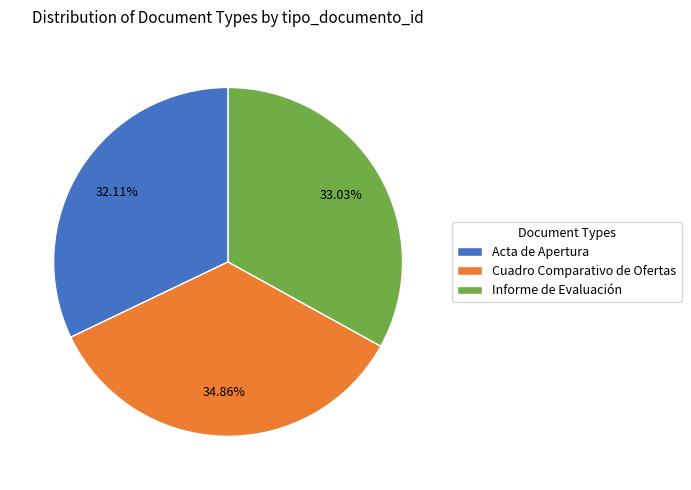

To the nearest percent, what portion does Acta de Apertura represent?

32%